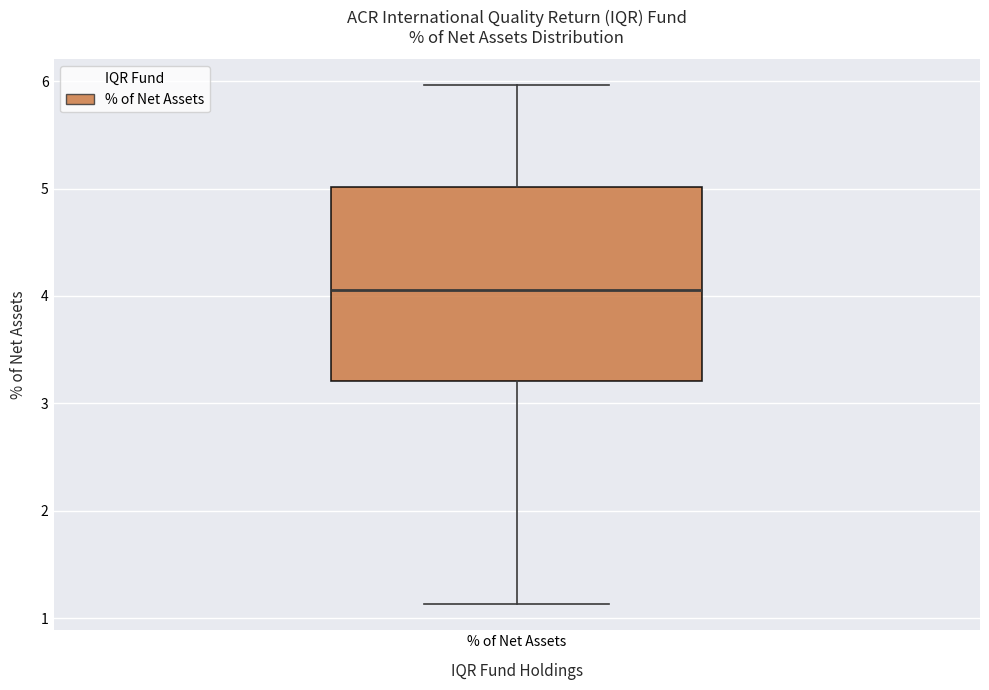

Transcribe this box plot: give where the median line is, the range the box spans, and where the two whiskers end, as read against the y-axis. The values are not printed on the chart, so give them approximately, as read against the axis.

median 4.1, box 3.2 to 5.0, whiskers 1.1 to 6.0